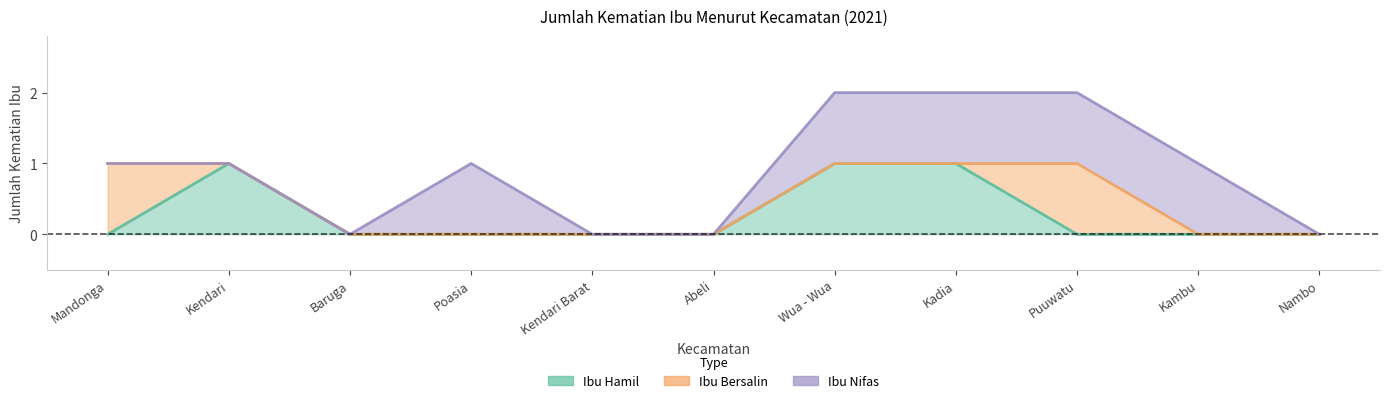

True or false: Ibu Bersalin and Ibu Hamil cross at least once.

True